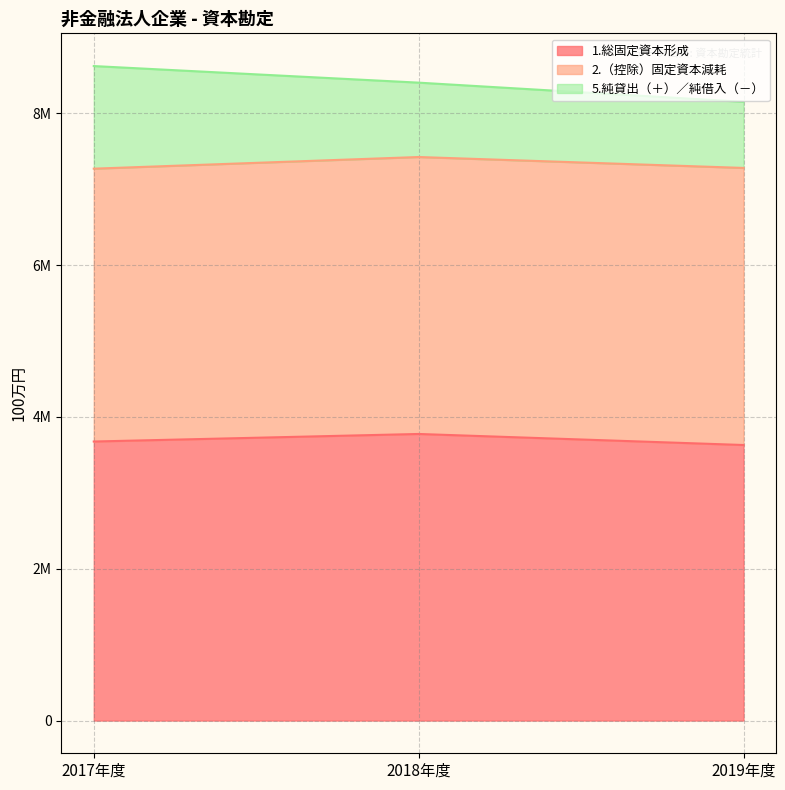

What are all the series names shown in the legend?

1.総固定資本形成, 2.（控除）固定資本減耗, 5.純貸出（＋）／純借入（－）